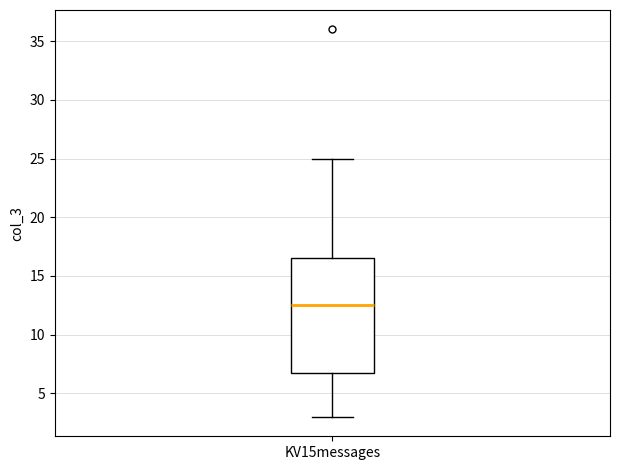

Where is the upper edge of the box for KV15messages on the y-axis? The values are not printed on the chart, so give them approximately, as read against the axis.

16.5